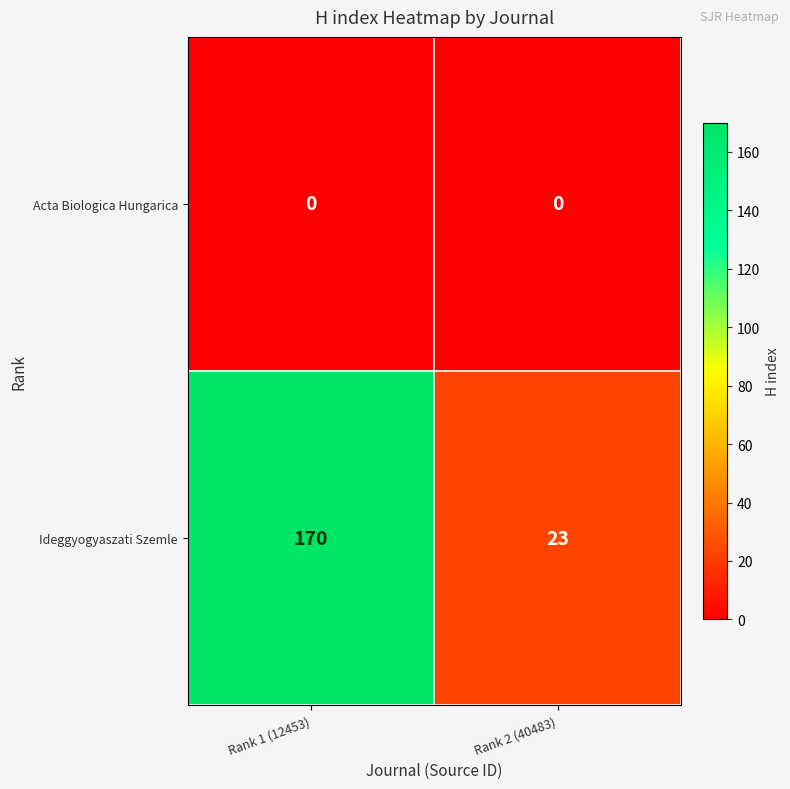

True or false: Acta Biologica Hungarica has a value of 0 at Rank 2 (40483).

True